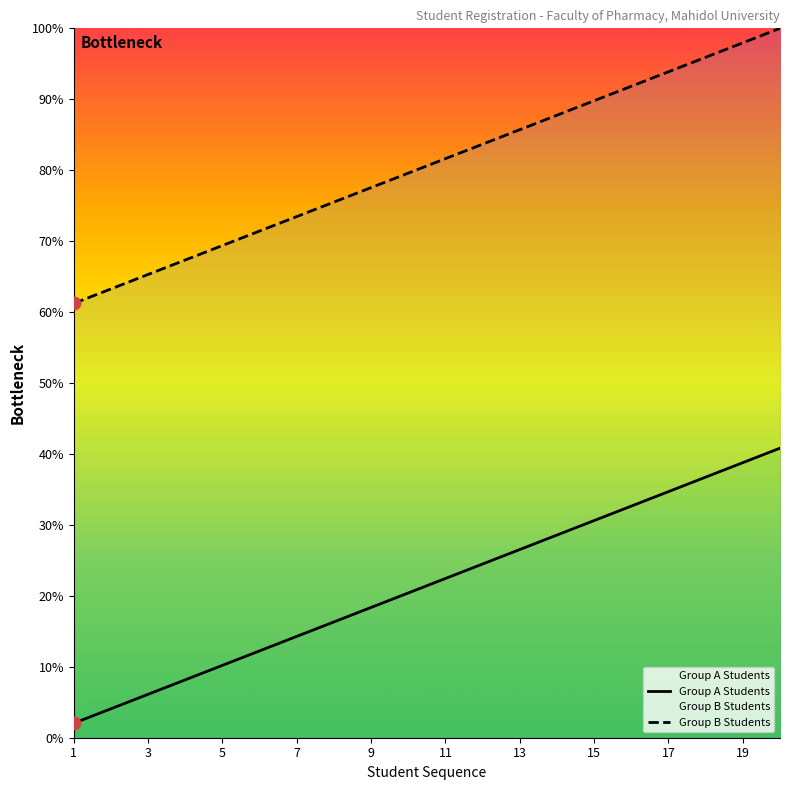

Which series contains the highest Y value?

Group B Students